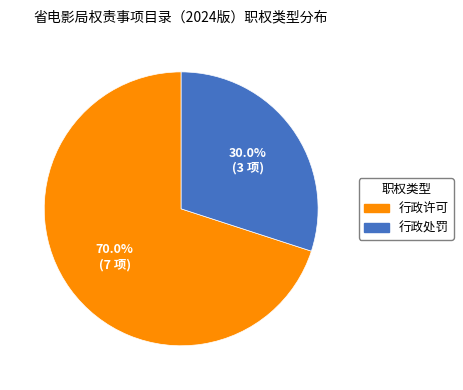

To the nearest percent, what is the difference between the largest and smallest slice percentages?

40%